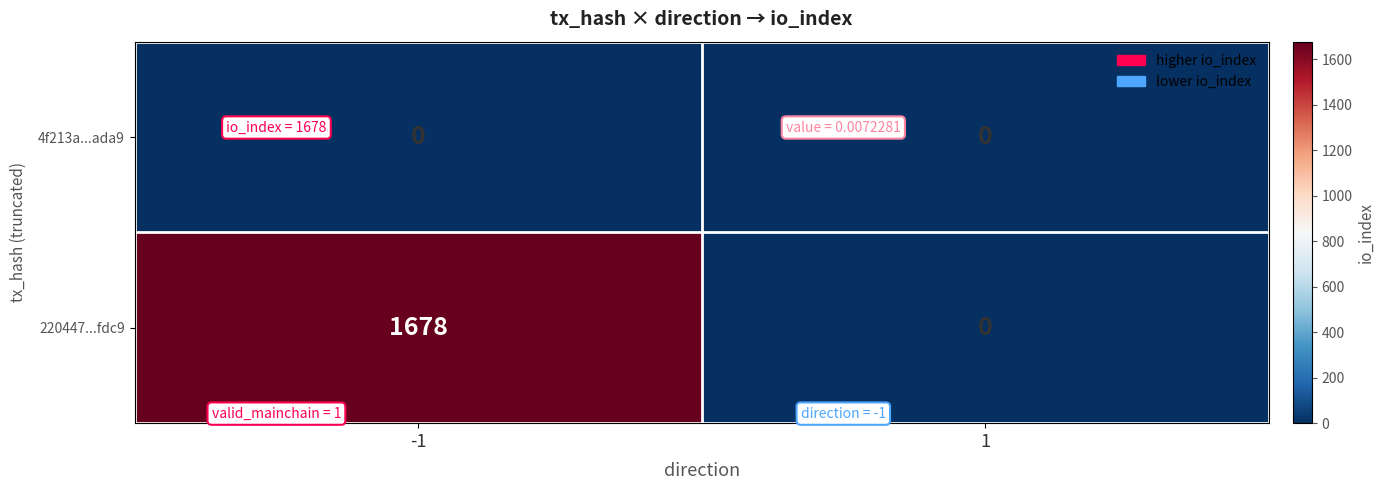

Rank the series by their average value, from lowest to highest.

4f213a...ada9, 220447...fdc9